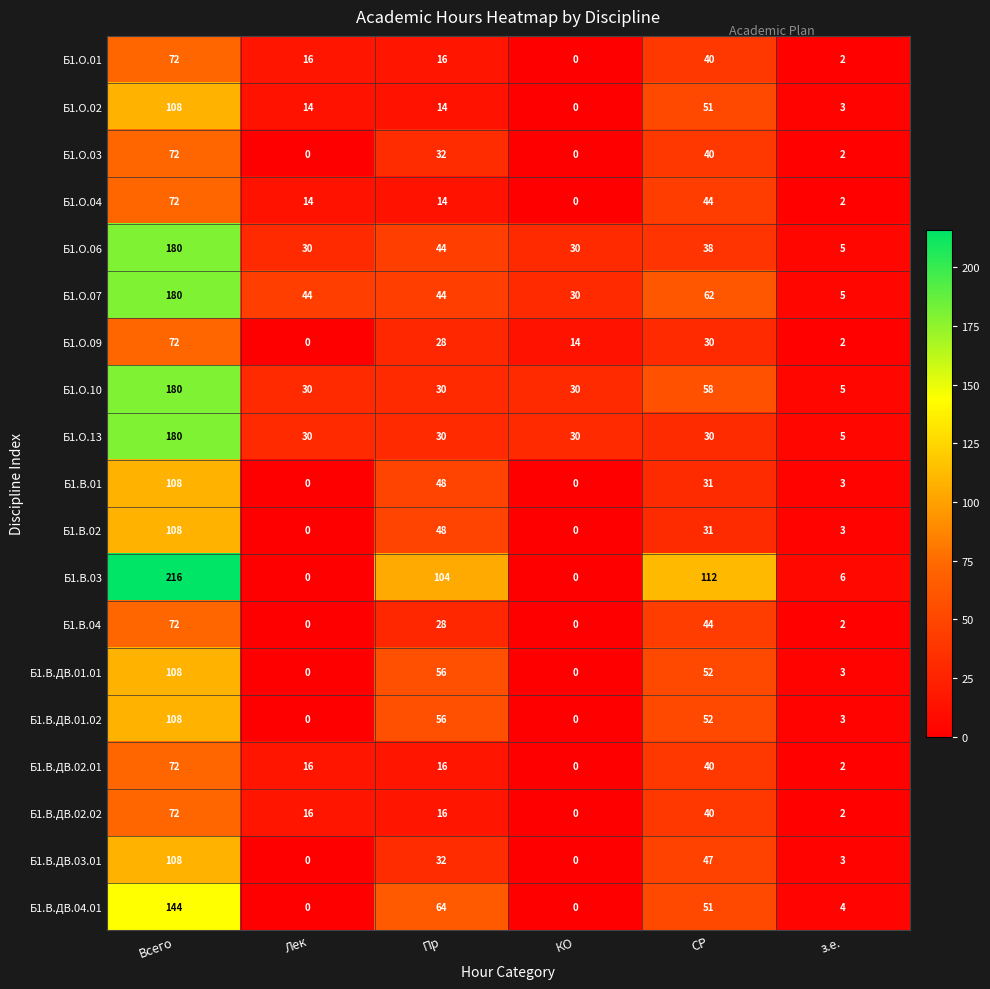

Is the value of Б1.О.02 at СР greater than the value of Б1.В.ДВ.01.01 at Лек?

Yes